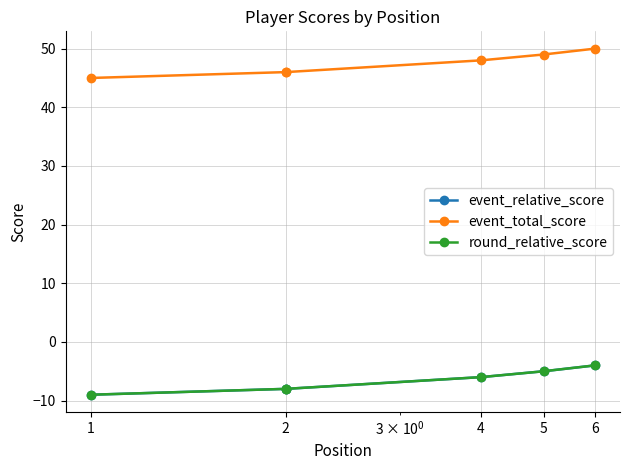

What is the minimum value shown in the chart?

-9